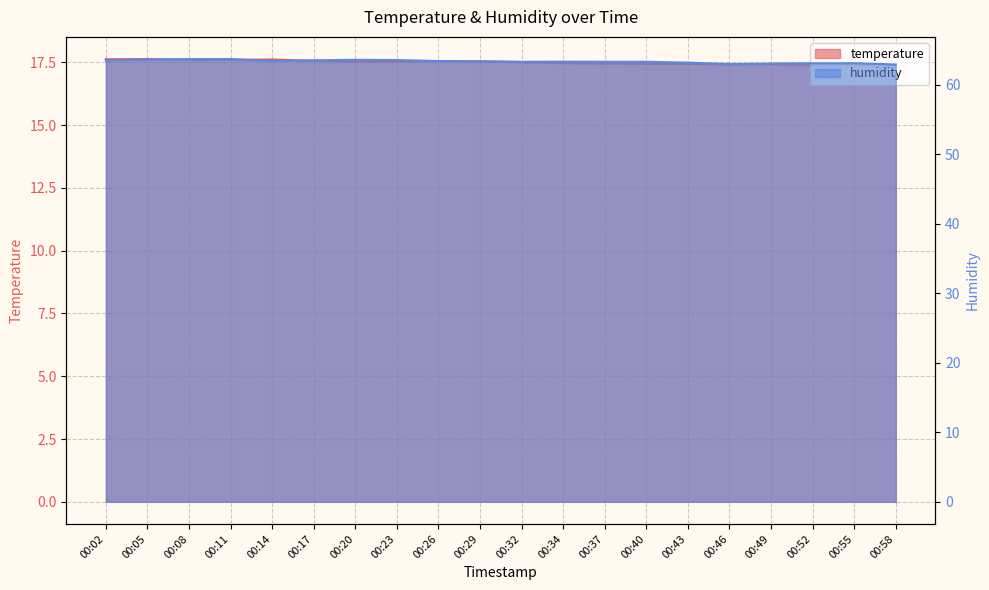

Which series has the largest total across all categories?

humidity